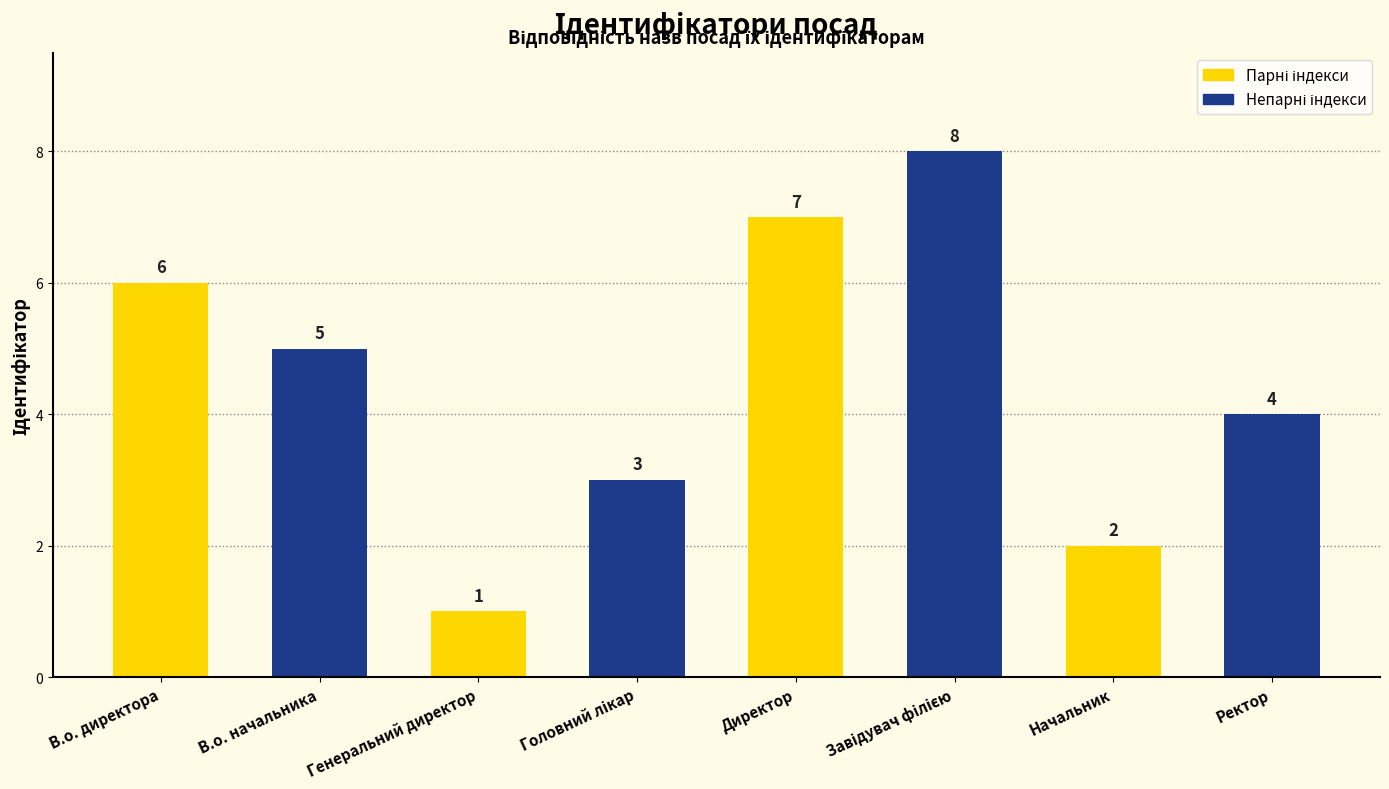

Count the number of categories in the chart.

8